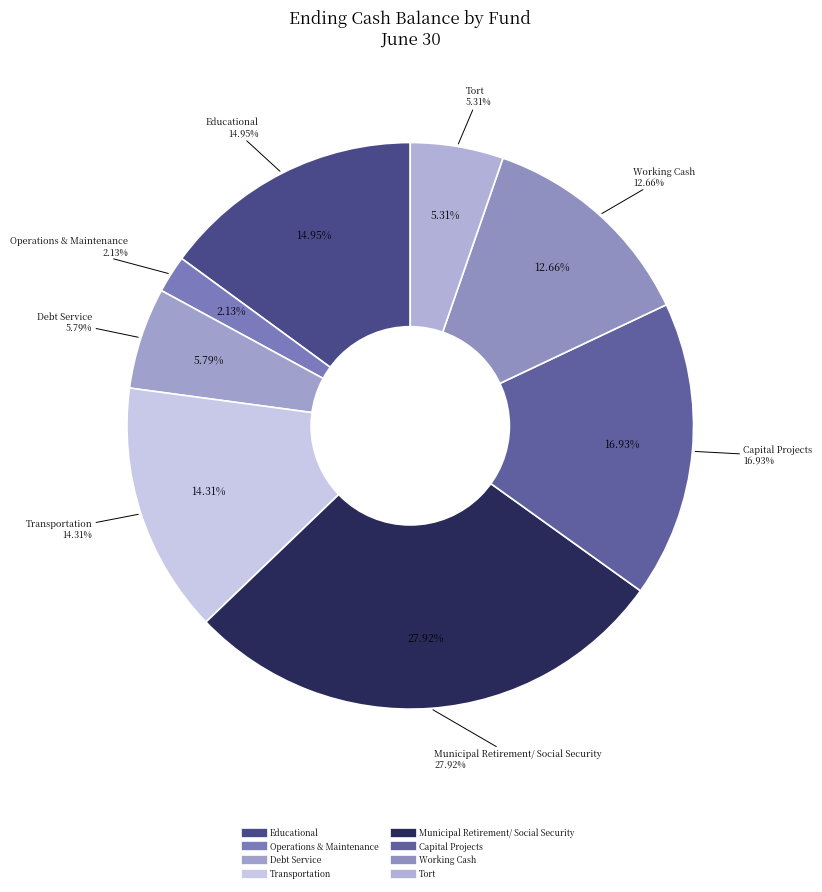

The Educational slice represents 7% of the pie. True or false?

False